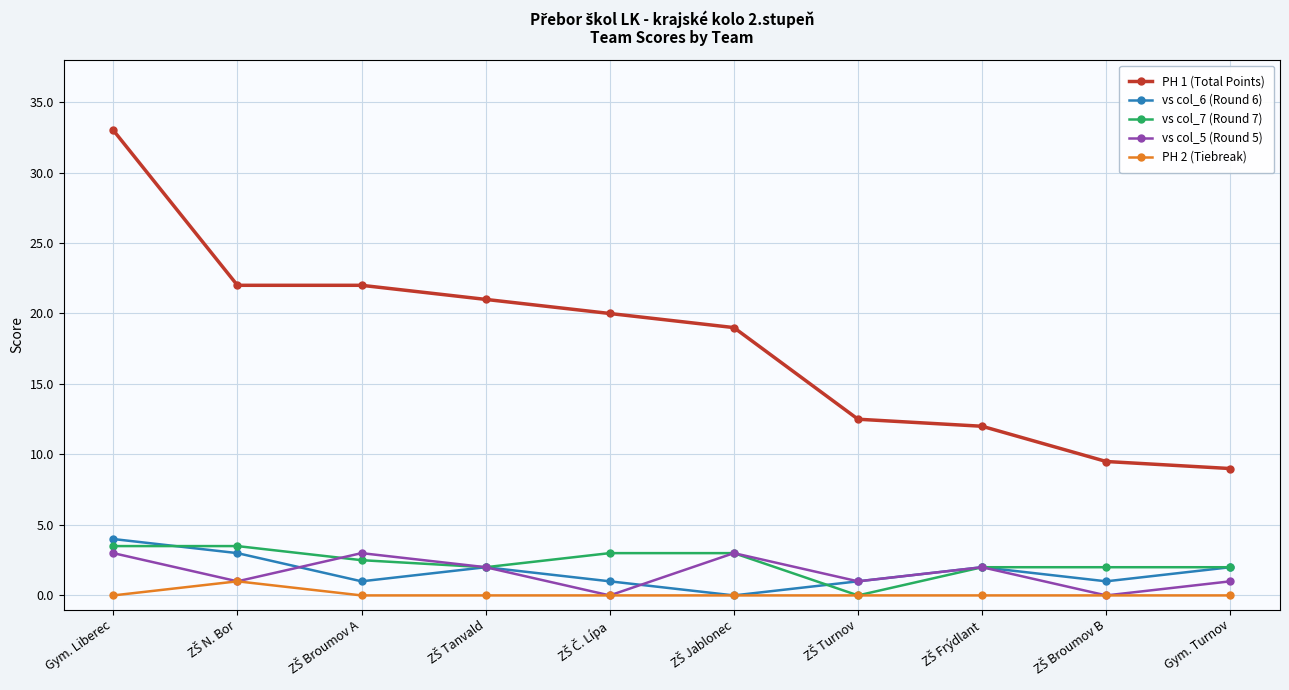

Count the number of categories in the chart.

10